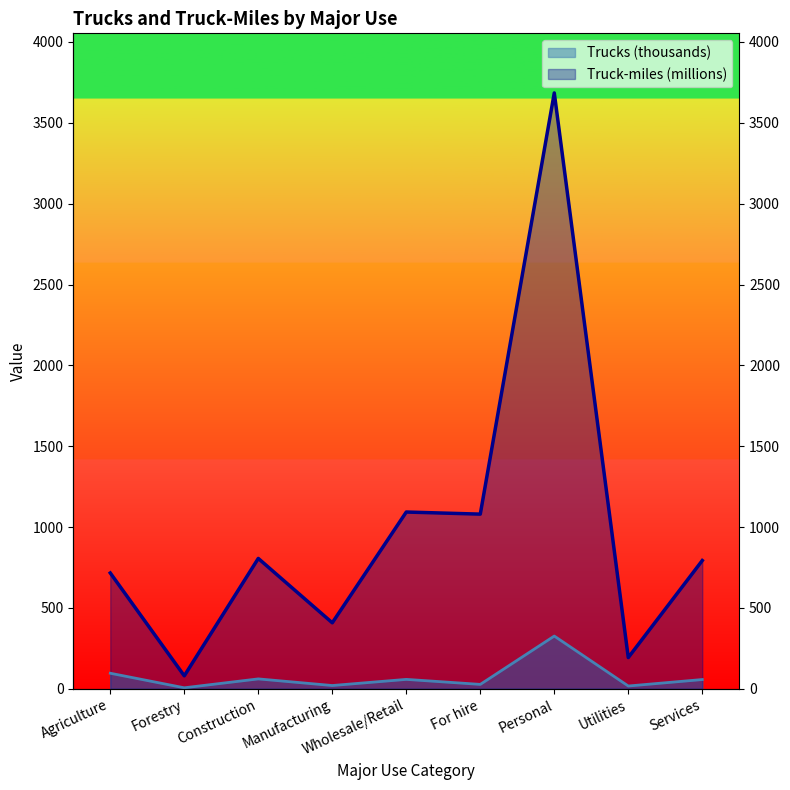

Which category has the lowest value across all series?

Forestry